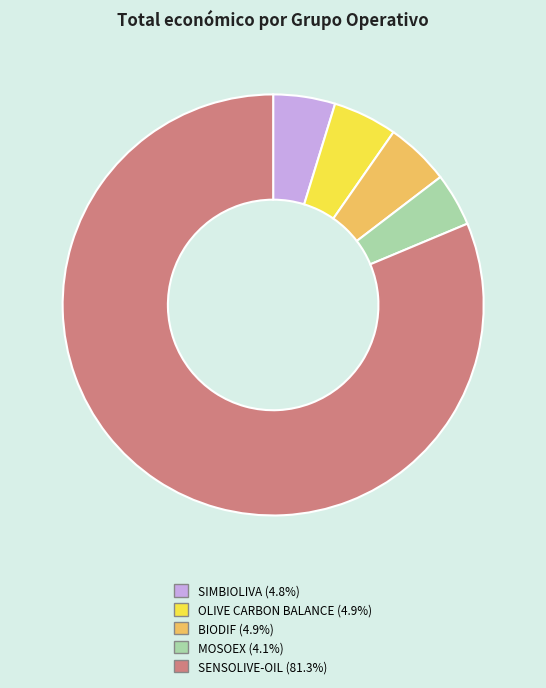

Approximately how many times larger is the value at SENSOLIVE-OIL compared to BIODIF?

16.5